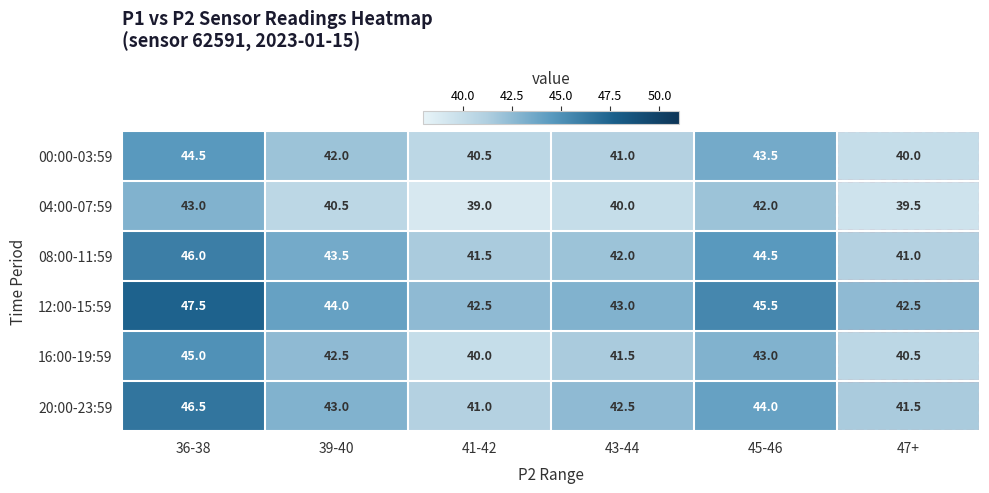

Rank the categories by 20:00-23:59 value from lowest to highest.

41-42, 47+, 43-44, 39-40, 45-46, 36-38